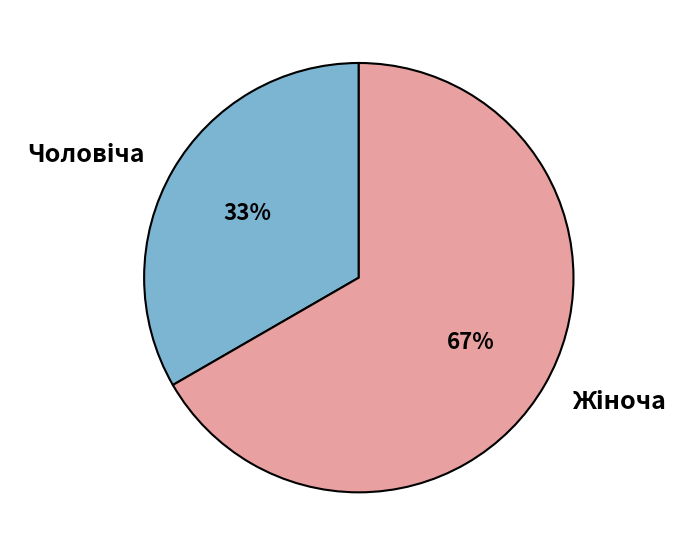

Is there a majority slice in this chart?

Yes